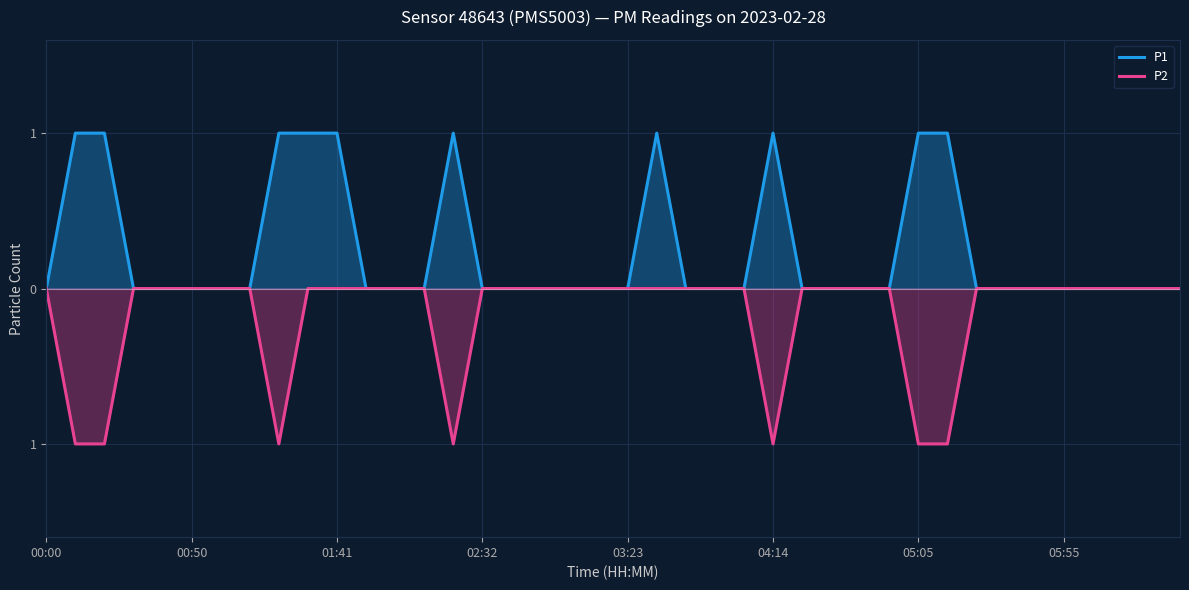

How many distinct data groups are displayed?

2